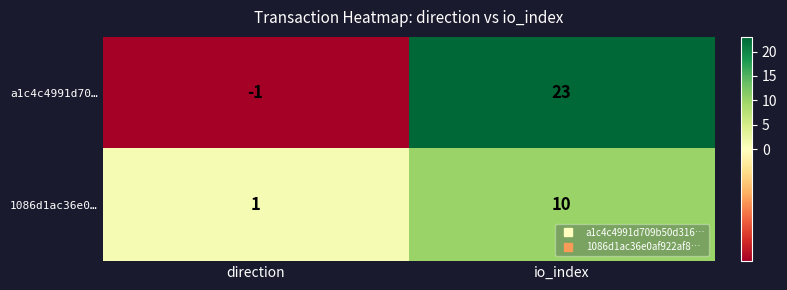

How many distinct data groups are displayed?

2